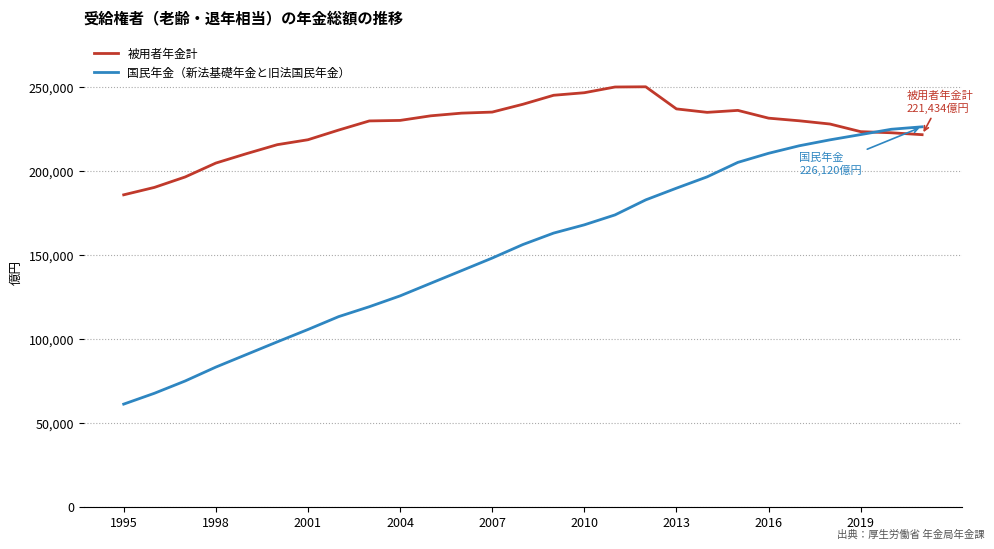

How many lines are shown in the chart?

2